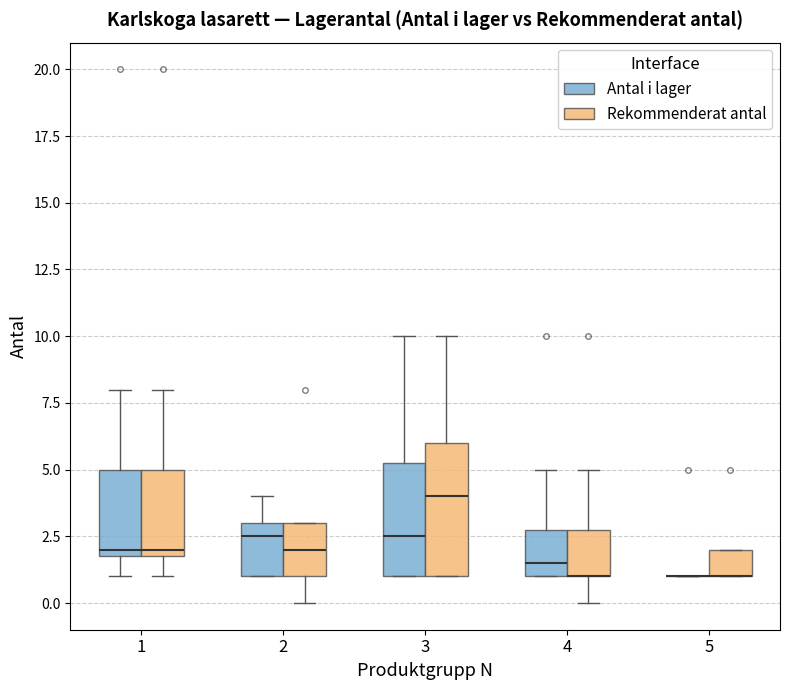

Where does the median line of the box for 4 (Antal i lager) sit on the y-axis? The values are not printed on the chart, so give them approximately, as read against the axis.

1.5